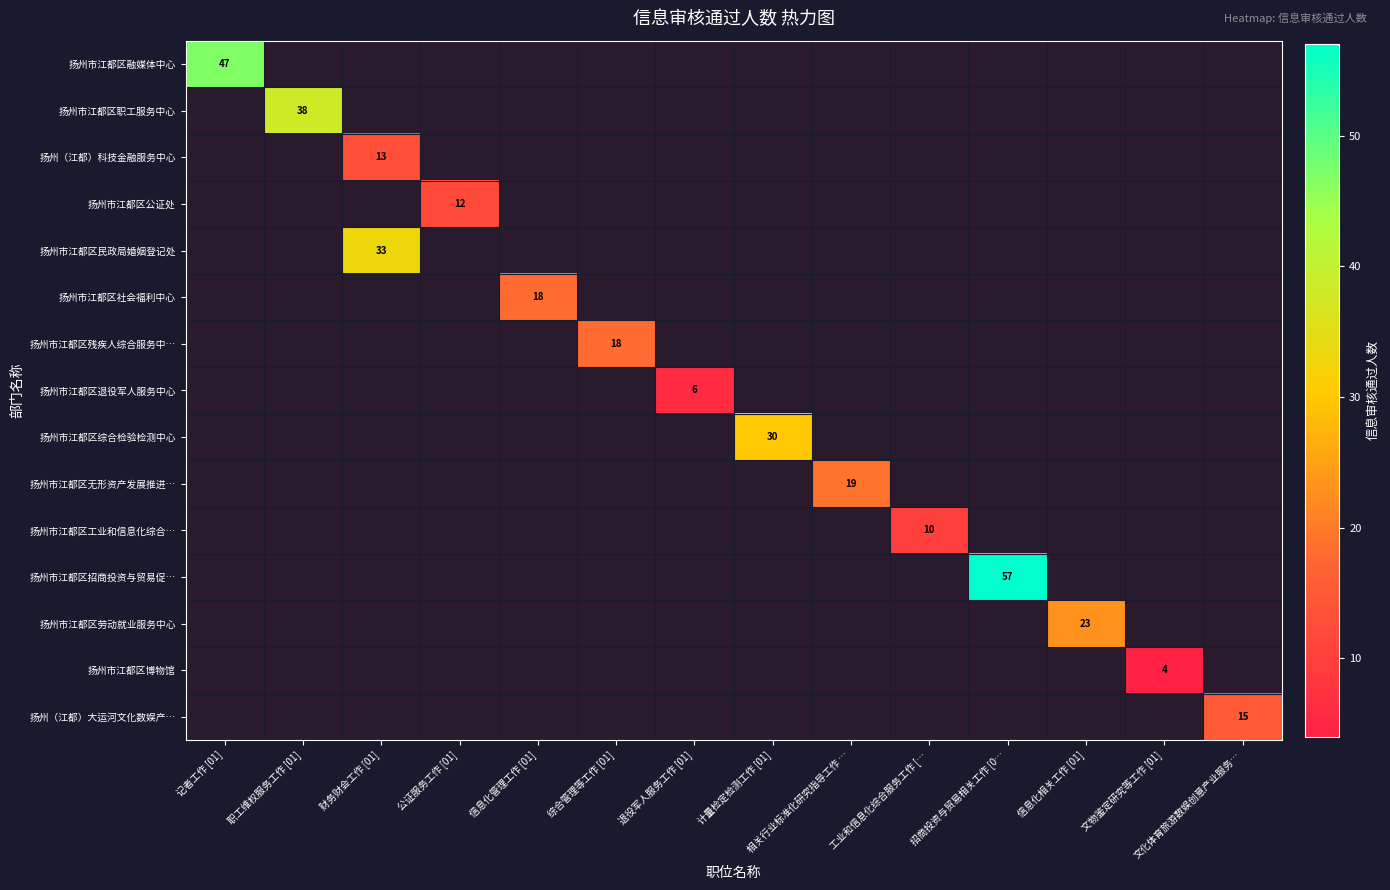

Which has a higher value, 工业和信息化综合服务工作 [… or 财务财会工作 [01]?

财务财会工作 [01]